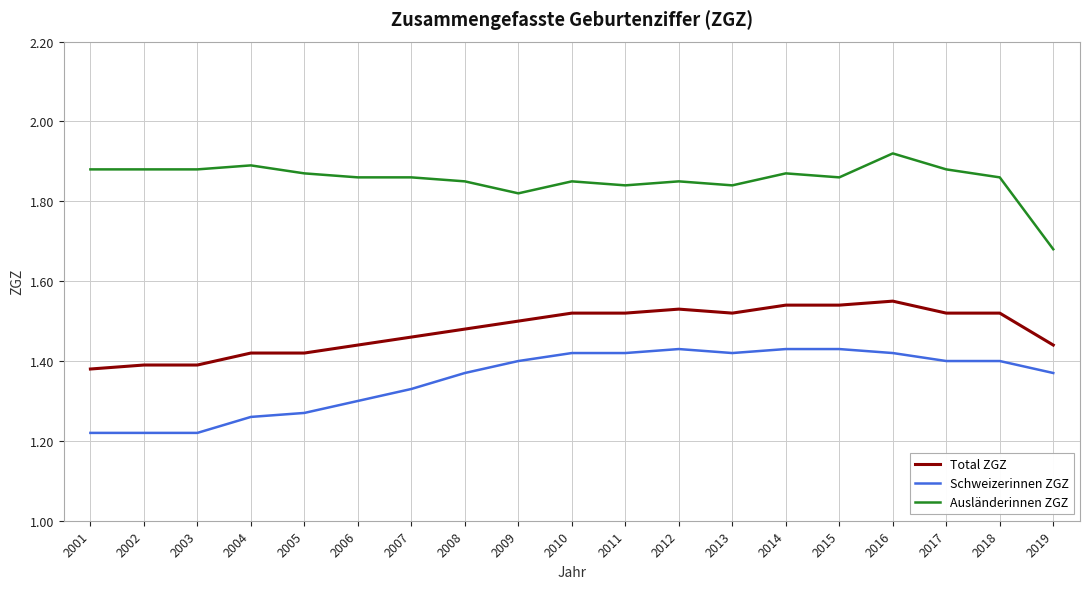

True or false: Total ZGZ and Schweizerinnen ZGZ cross at least once.

False